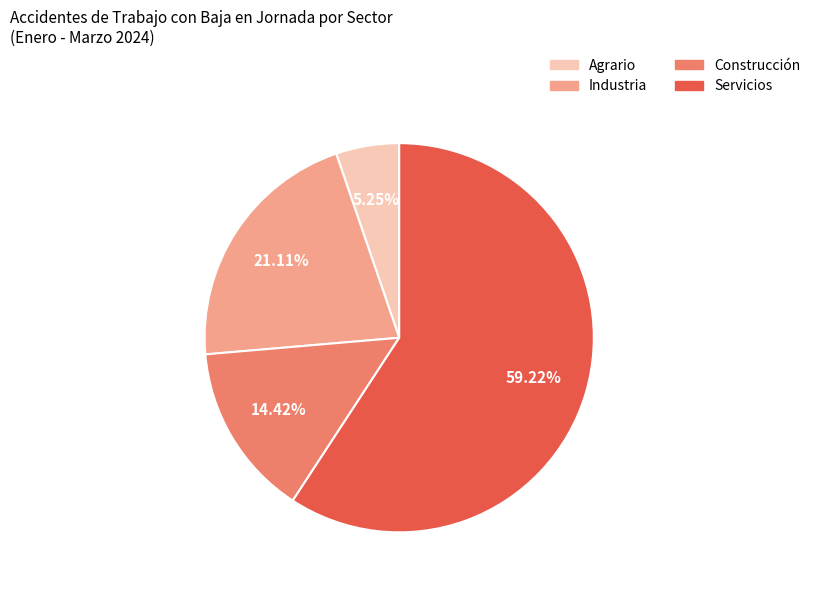

What percentage do Industria and Servicios together represent?

80.3%